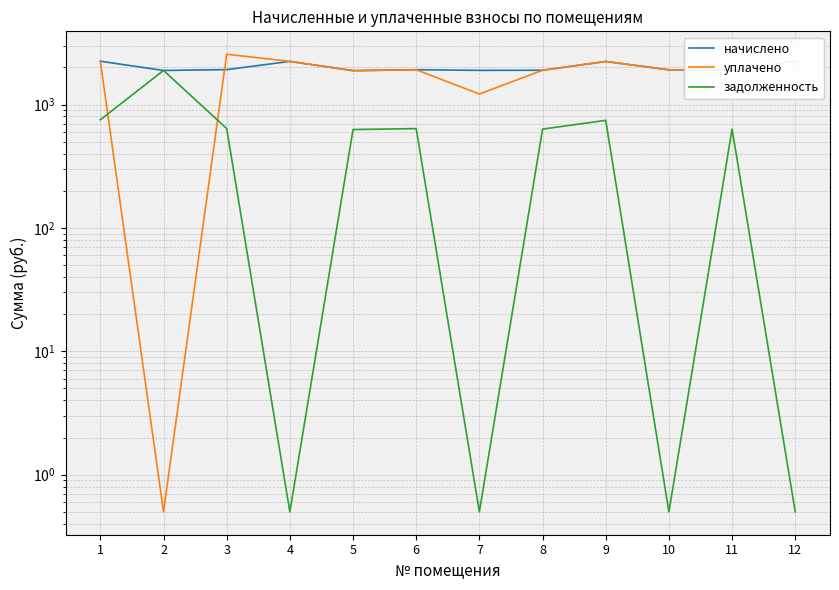

What is the minimum value for начислено?

1880.7